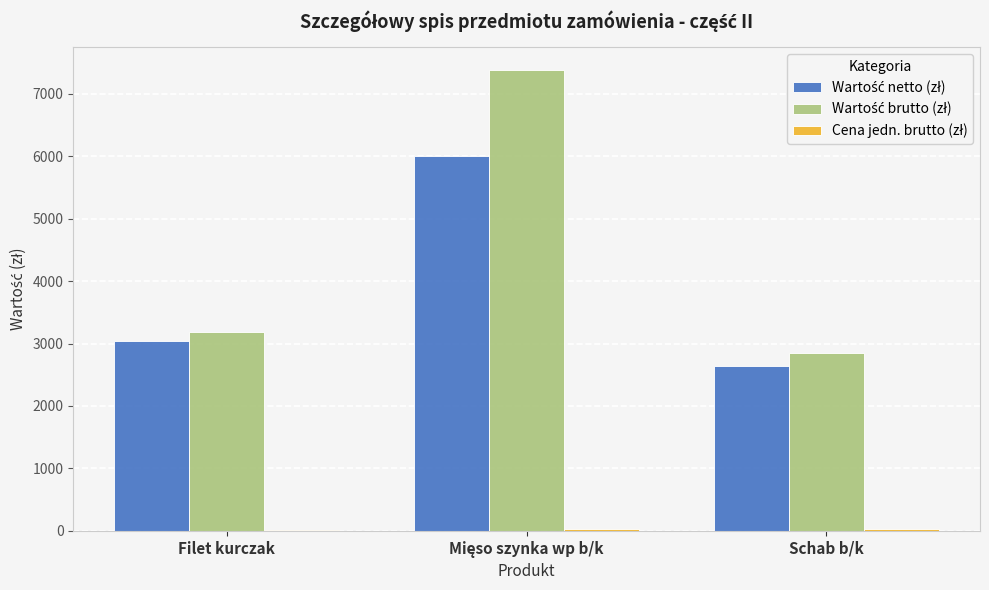

What is the maximum value shown in the chart?

7376.3